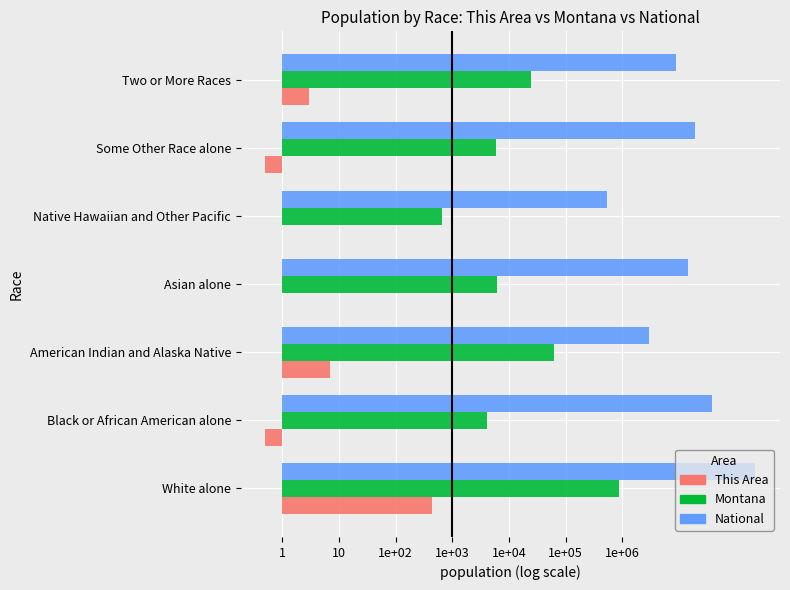

What are all the series names shown in the legend?

This Area, Montana, National